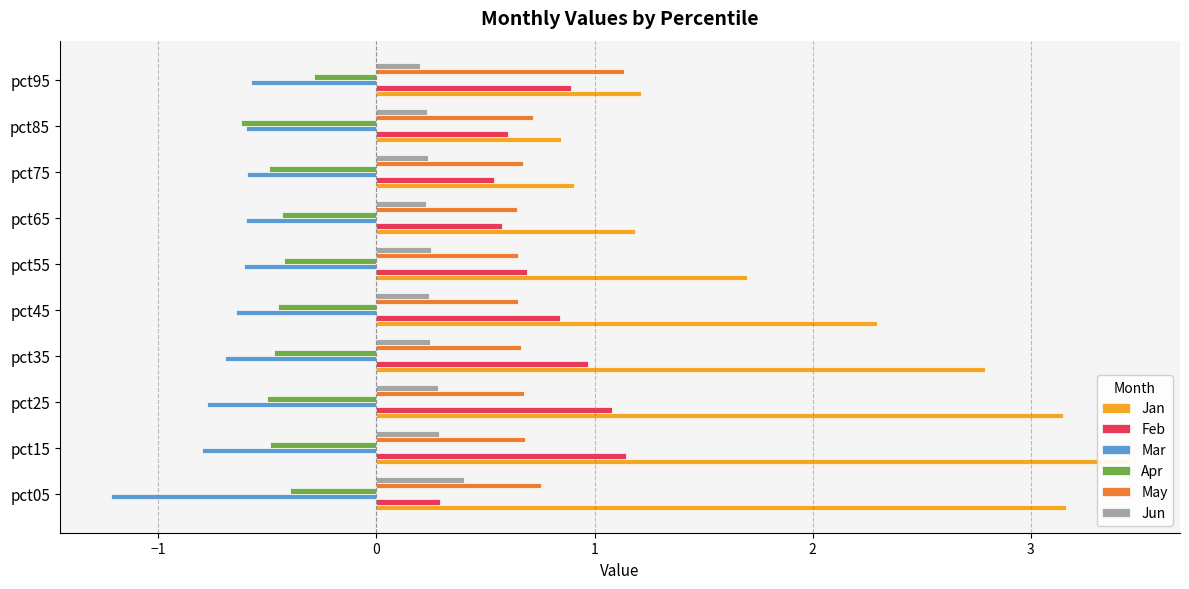

What is the spread (max minus min) of values at pct35?

3.5